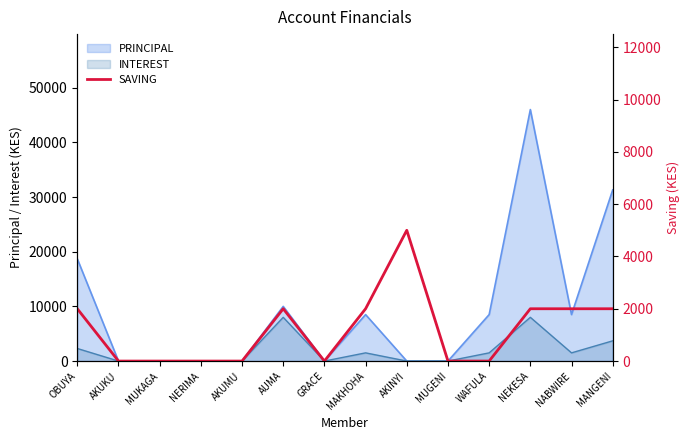

Read the PRINCIPAL value at MAKHOHA.

8500